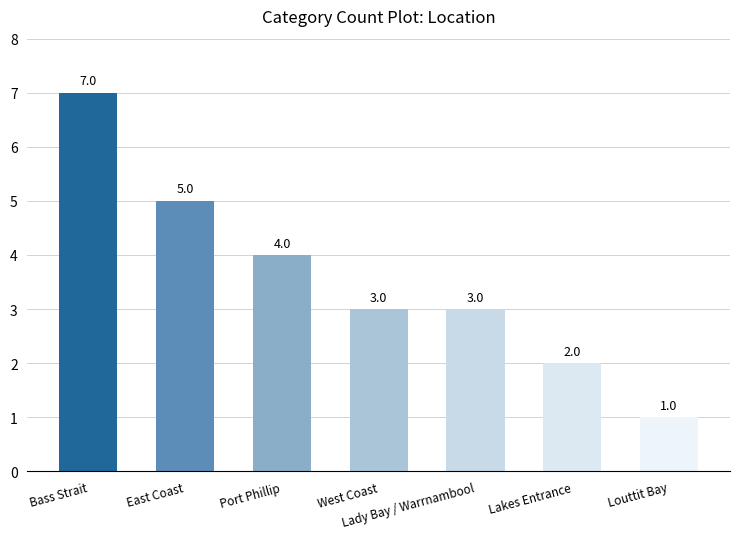

What is the value of the 7th bar from the left?

1